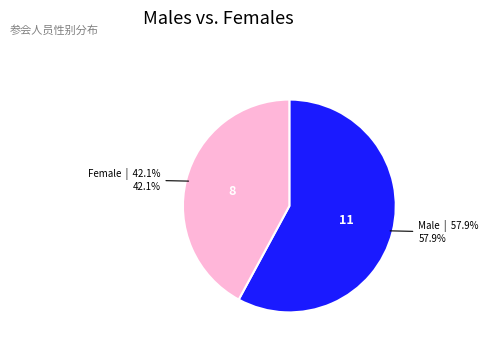

Is there any slice that represents more than half of the pie?

Yes